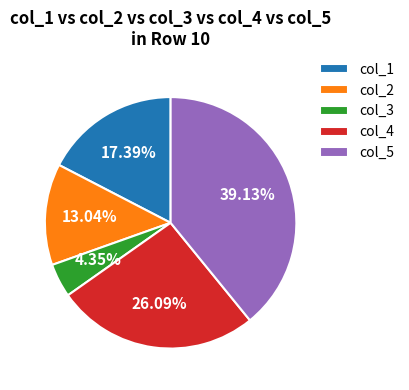

How many segments does this pie chart have?

5